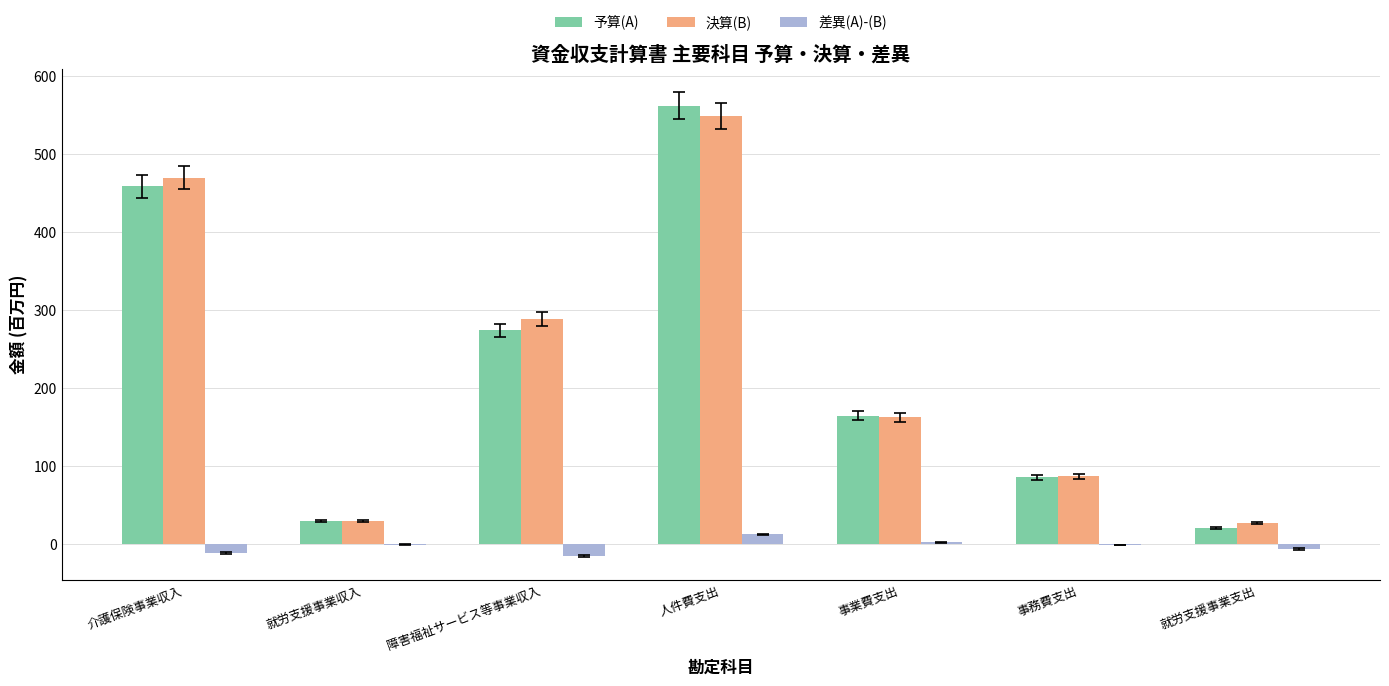

What is the spread (max minus min) of values at 事務費支出?

87.8